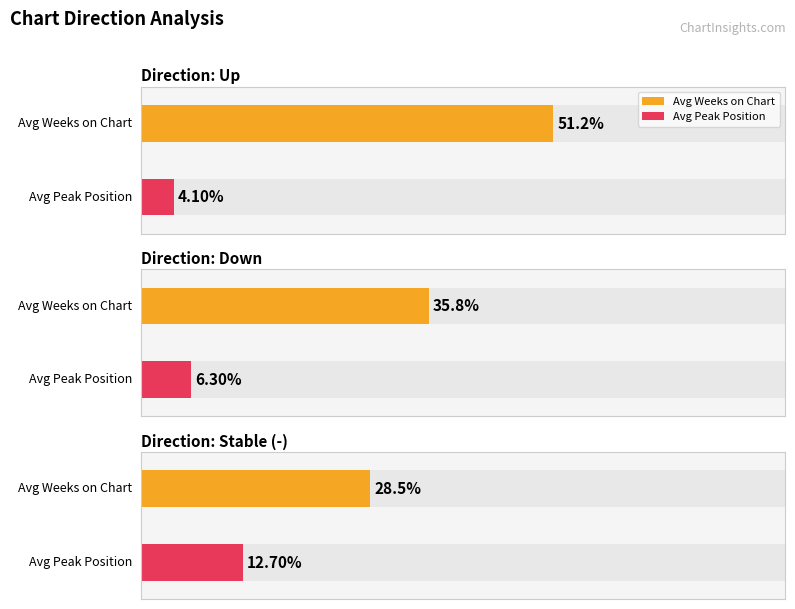

Where is Average Weeks on Chart nearest to the value 39?

down